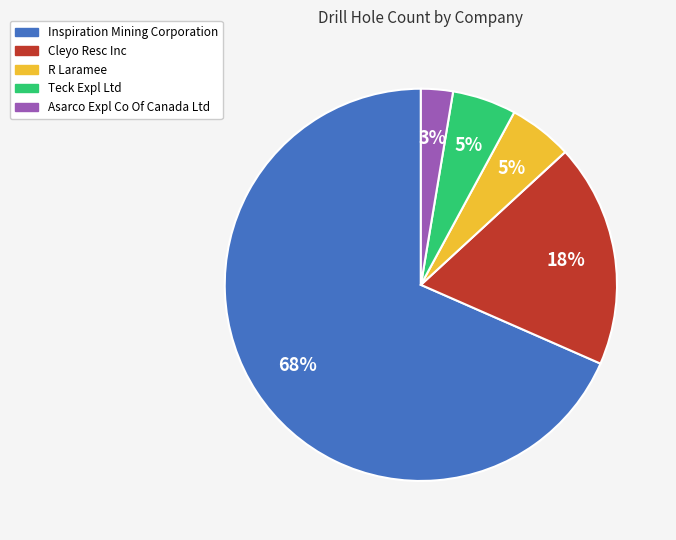

How many slices are in this pie chart?

5